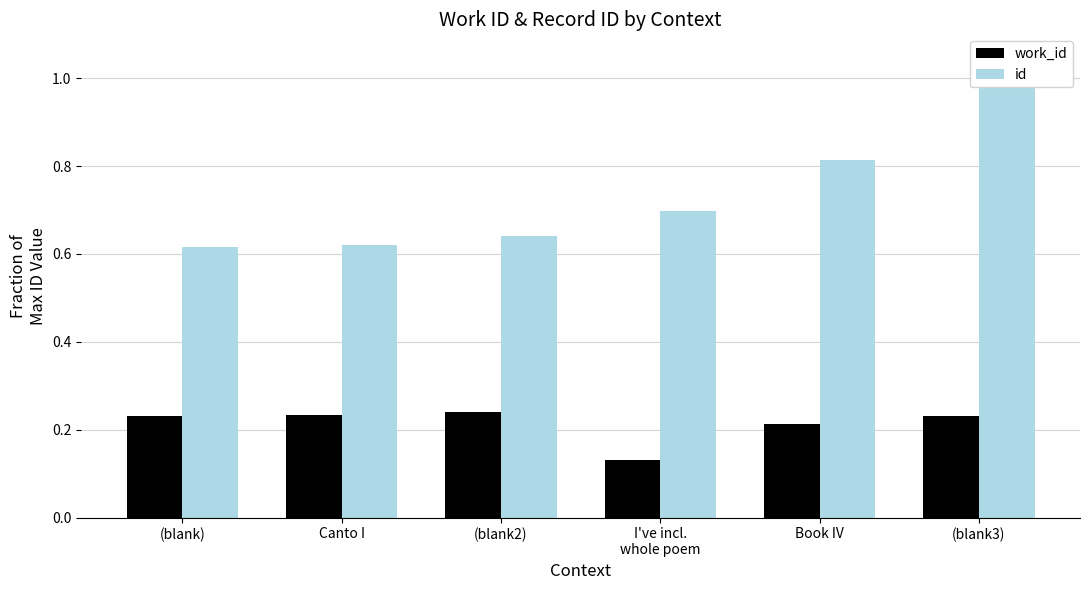

Rank the series at I've incl.
whole poem from highest to lowest value.

id, work_id